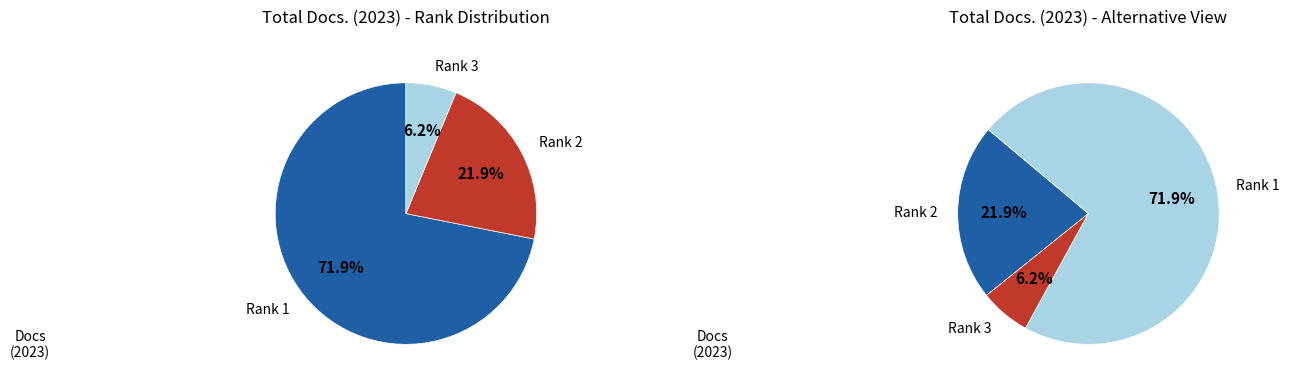

Which category has the biggest portion of the pie?

Journal of The Institution of Engineers (Rank 1)